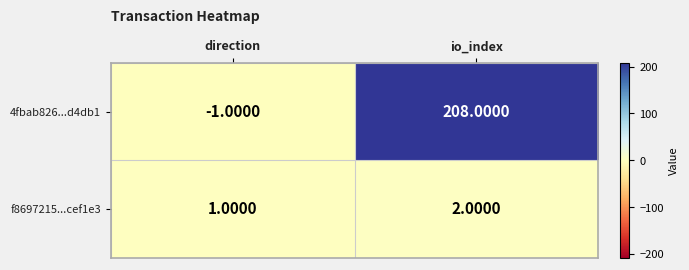

Which category has the lowest value in the 4fbab826...d4db1 series?

direction